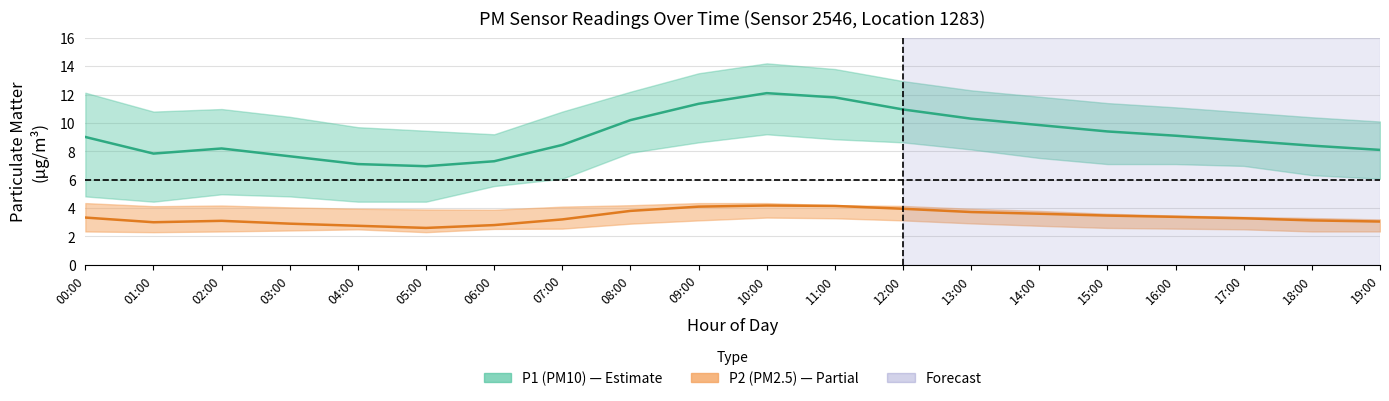

What is the difference between the maximum and minimum values in the P1_lower series?

4.7